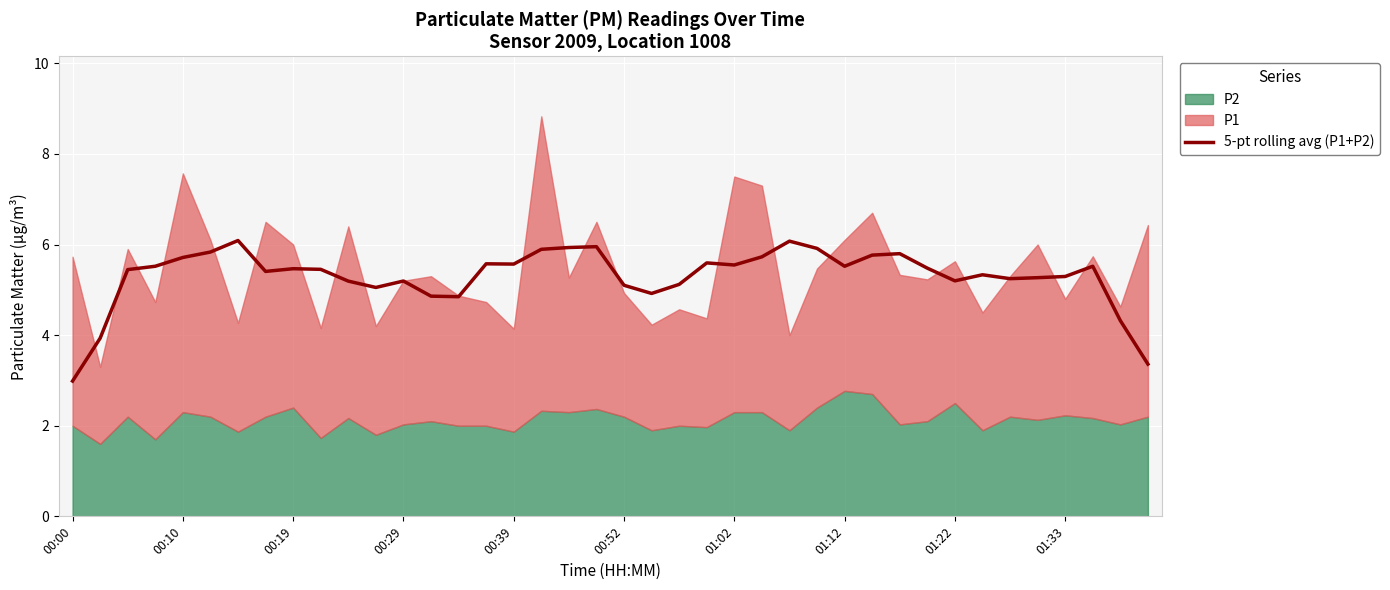

What is the maximum value for 5-pt rolling avg (P1+P2)?

6.1